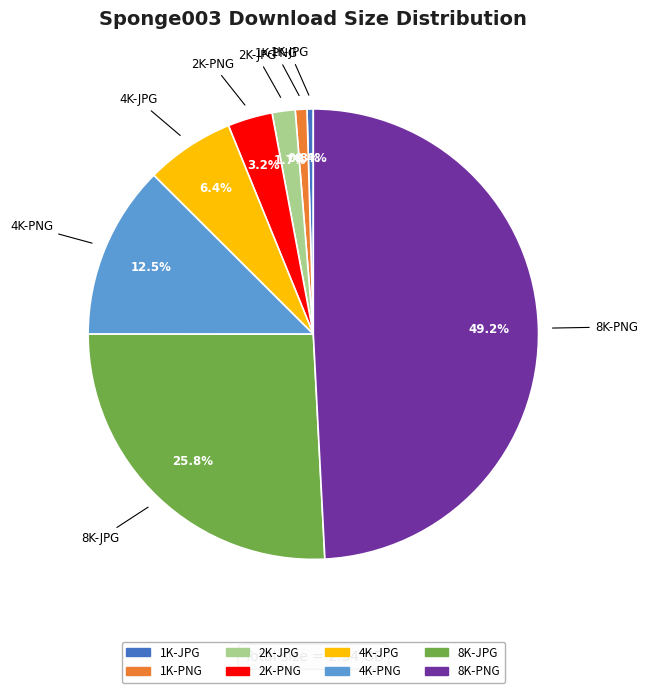

To the nearest percent, what is the difference between the largest and smallest slice percentages?

49%